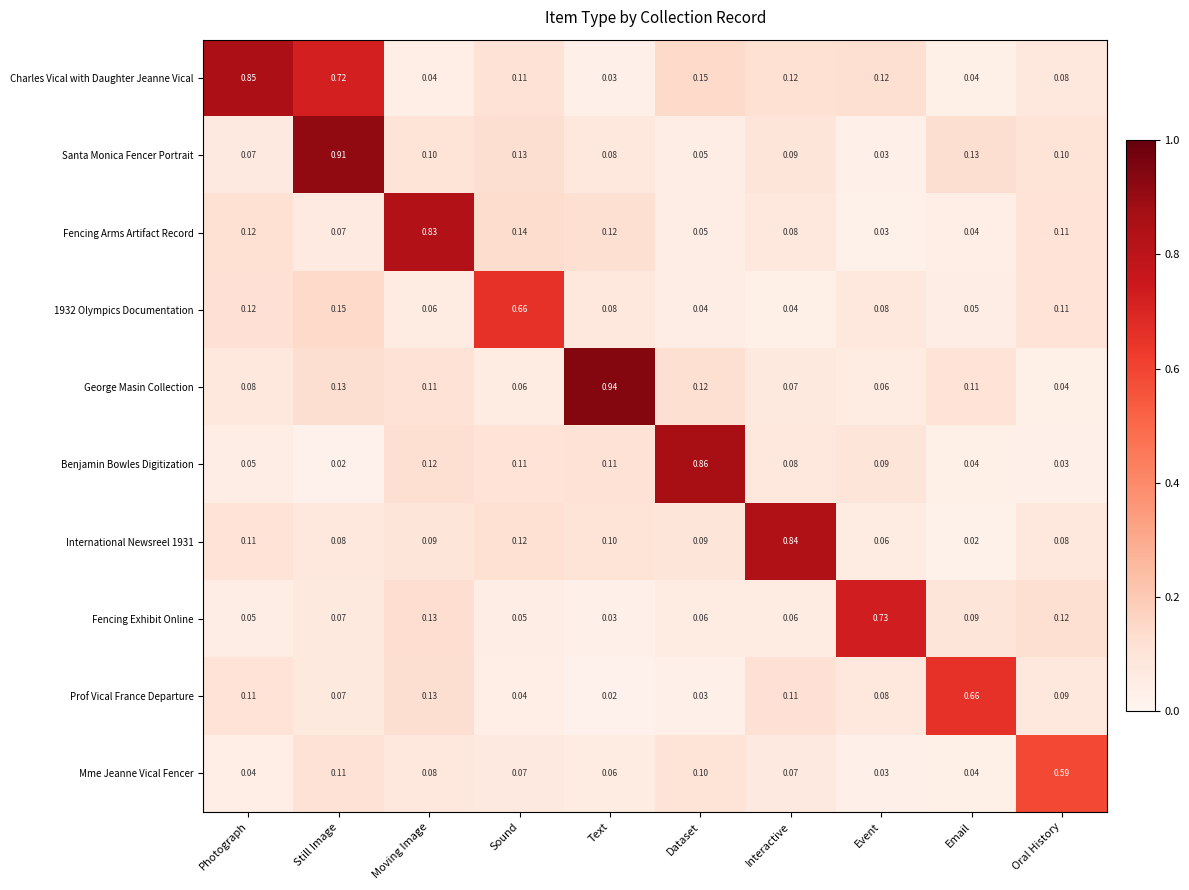

Which category has the highest value in the Fencing Arms Artifact Record series?

Moving Image